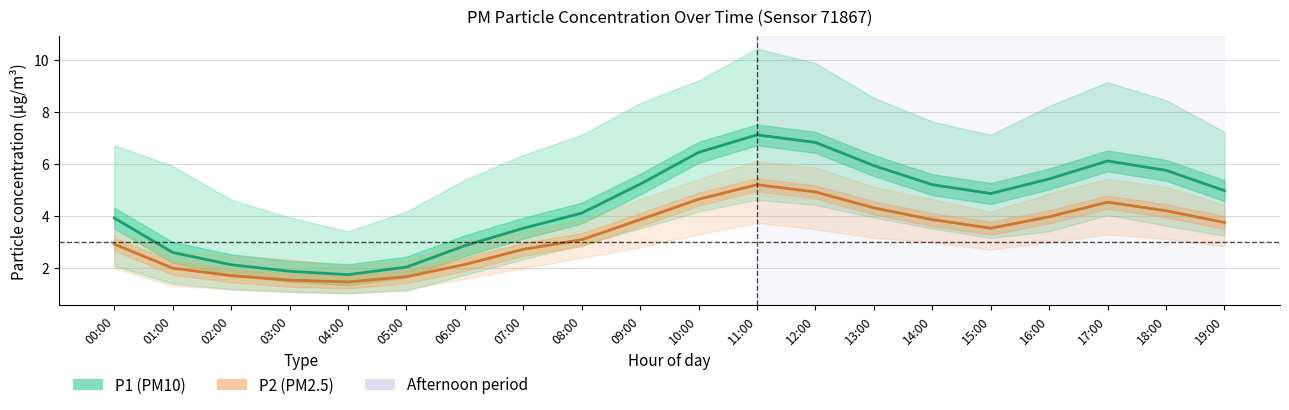

Where does the P2 (PM2.5) series first go above 3?

08:00